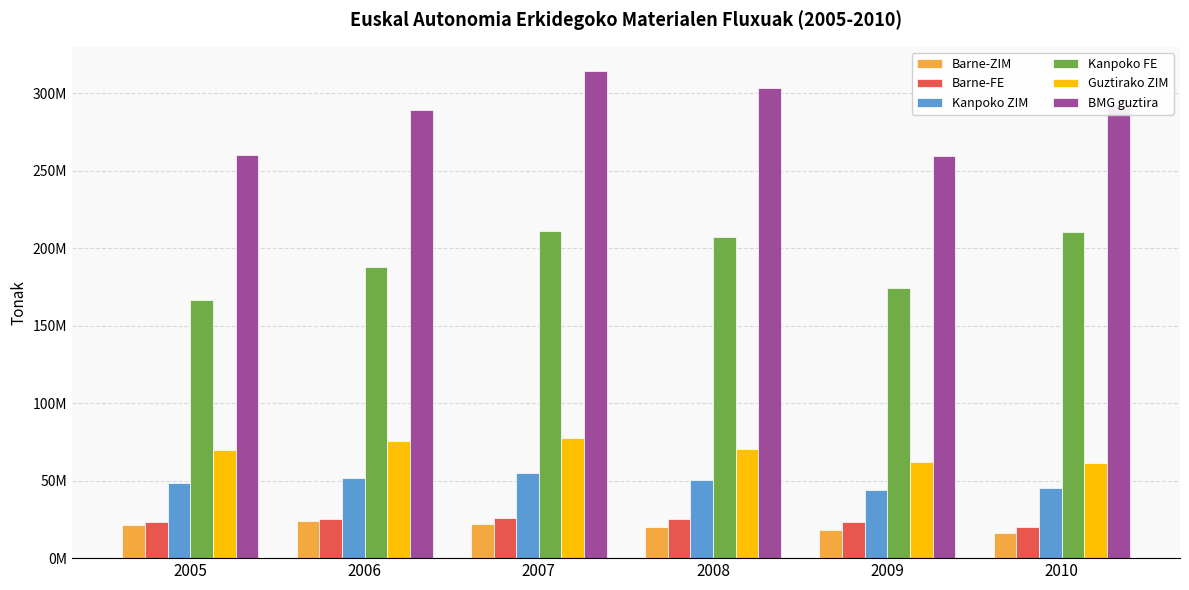

What is the difference between the maximum and minimum values in the Kanpoko ZIM series?

11356445.7